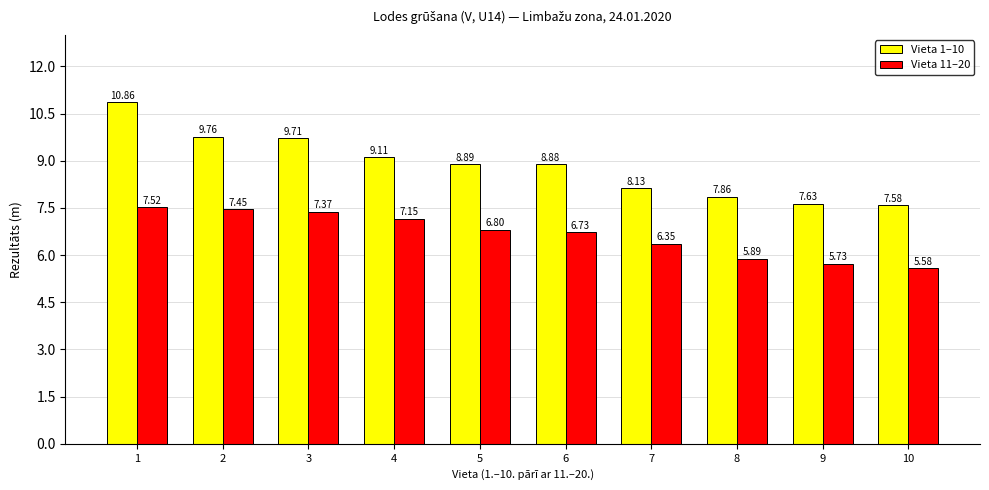

Which category has the lowest value in the Vieta 1–10 series?

10